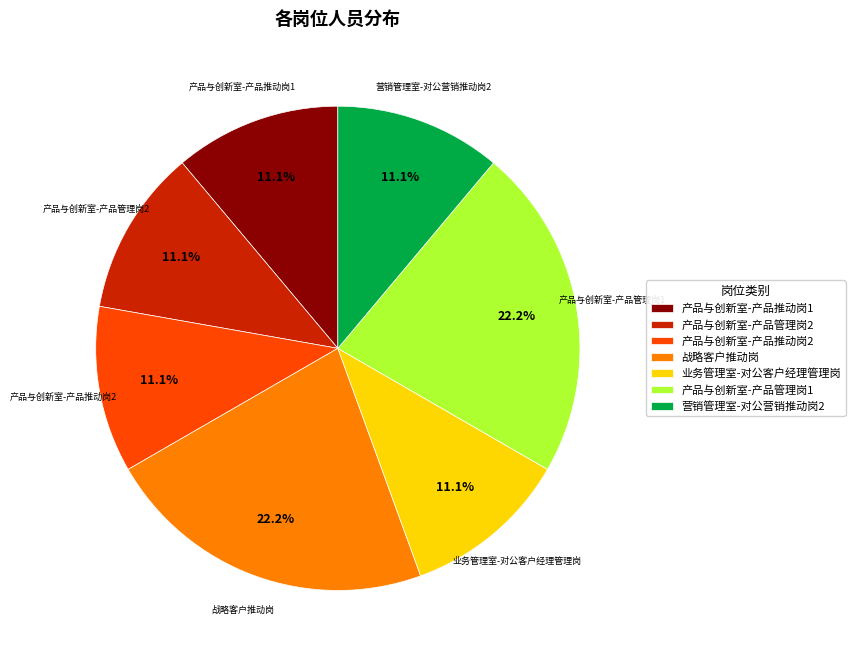

Approximately how many times larger is the value at 产品与创新室-产品管理岗1 compared to 战略客户推动岗?

1.0